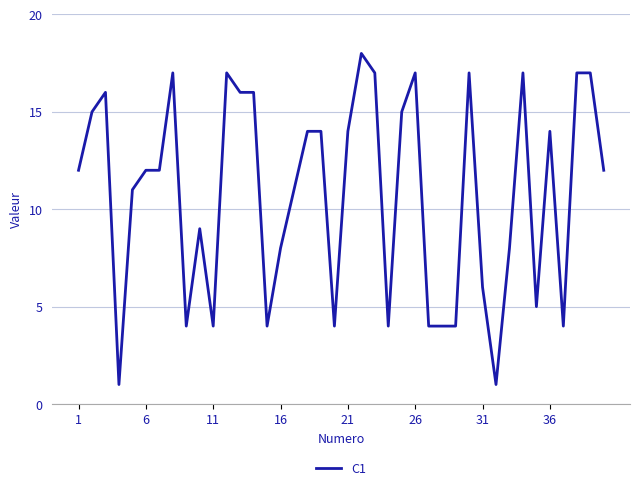

What is the maximum value shown in the chart?

18